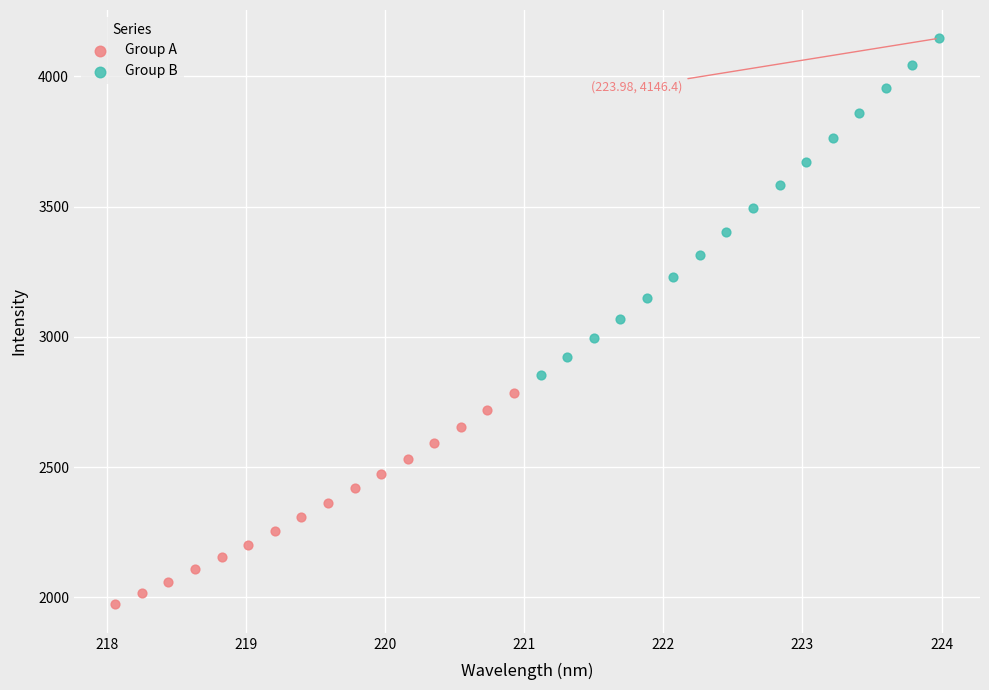

Which series reaches the minimum Y coordinate?

Group A